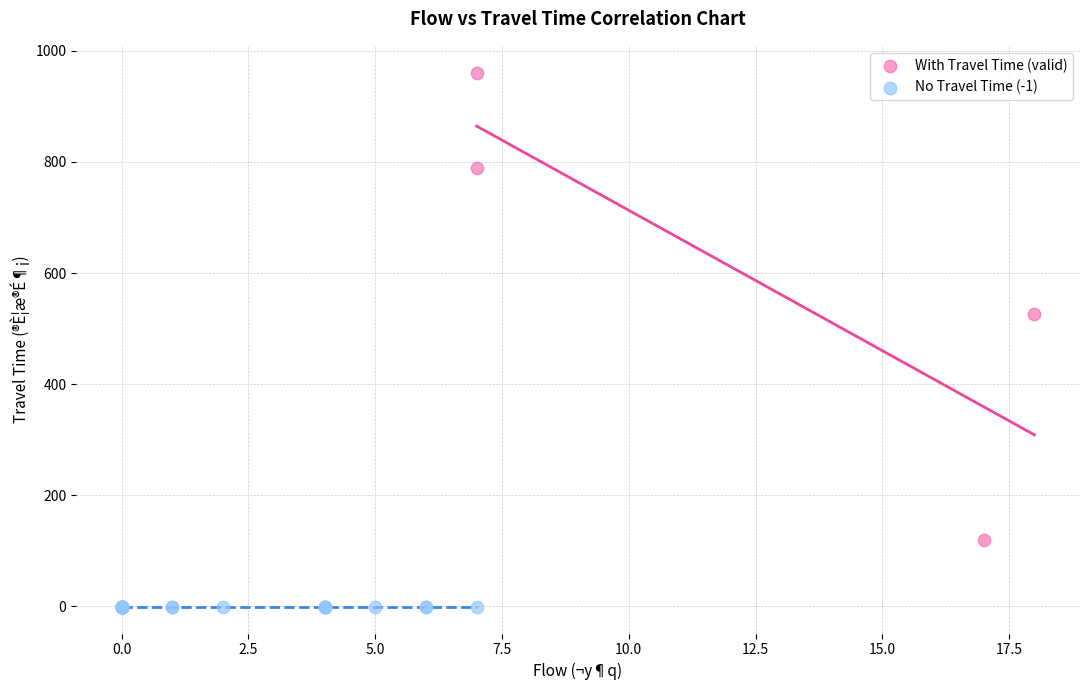

Which series contains the lowest Y value?

No Travel Time (-1)